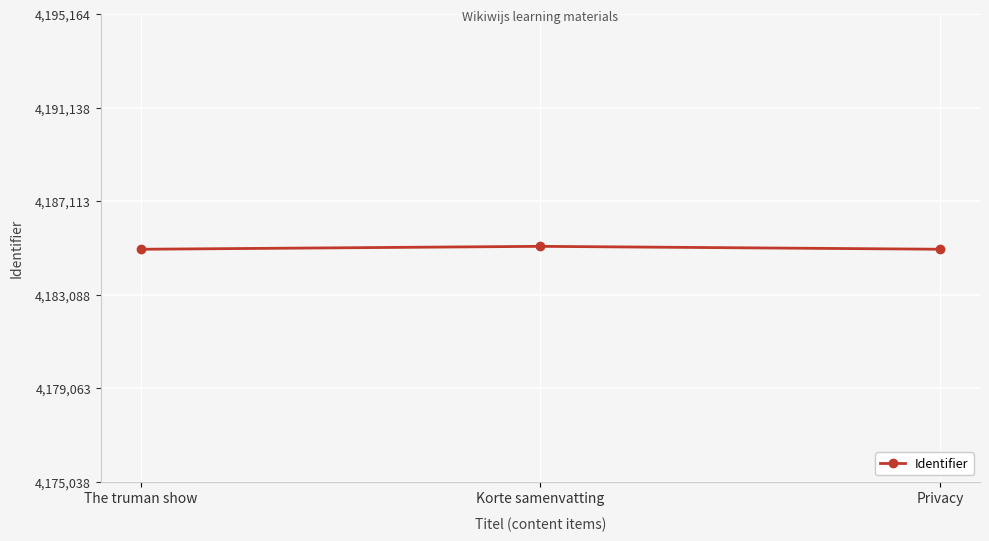

What is the change in value from Korte samenvatting to Privacy?

-125